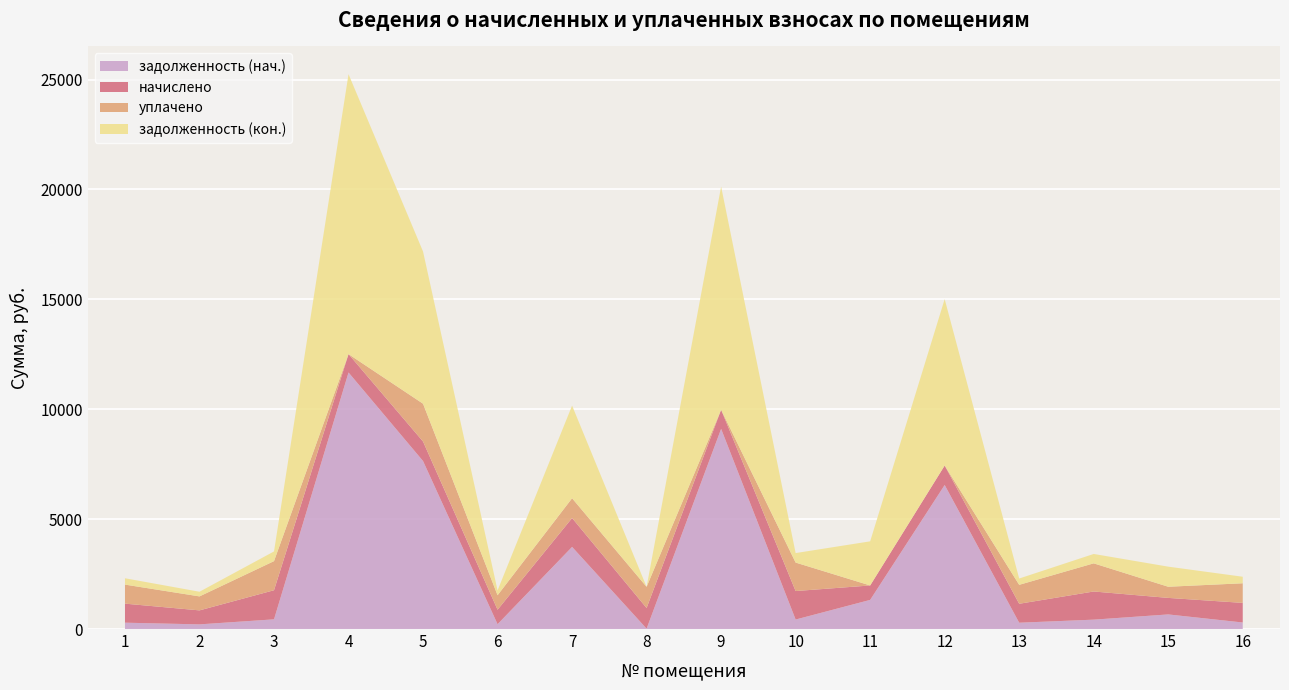

Reading right to left, transcribe all the data shown in this chart.

задолженность (нач.): 297.4	664.5	427.0	287.3	6553.5	1325.5	432.0	9107.3	16.4	3737.2	219.6	7643.4	11672.5	441.4	212.1	288.7
начислено: 892.1	751.7	1280.9	861.8	885.6	656.6	1296.0	868.3	939.6	1313.3	658.8	887.8	835.9	1324.1	636.3	866.2
уплачено: 892.1	507.8	1280.9	861.8	0.0	0.0	1296.0	0.0	962.8	900.0	658.8	1720.0	0.0	1324.1	636.3	866.2
задолженность (кон.): 297.4	914.3	427.0	287.3	7572.0	2007.8	432.0	10156.1	0.0	4215.6	219.6	6924.6	12736.6	441.4	212.1	288.7